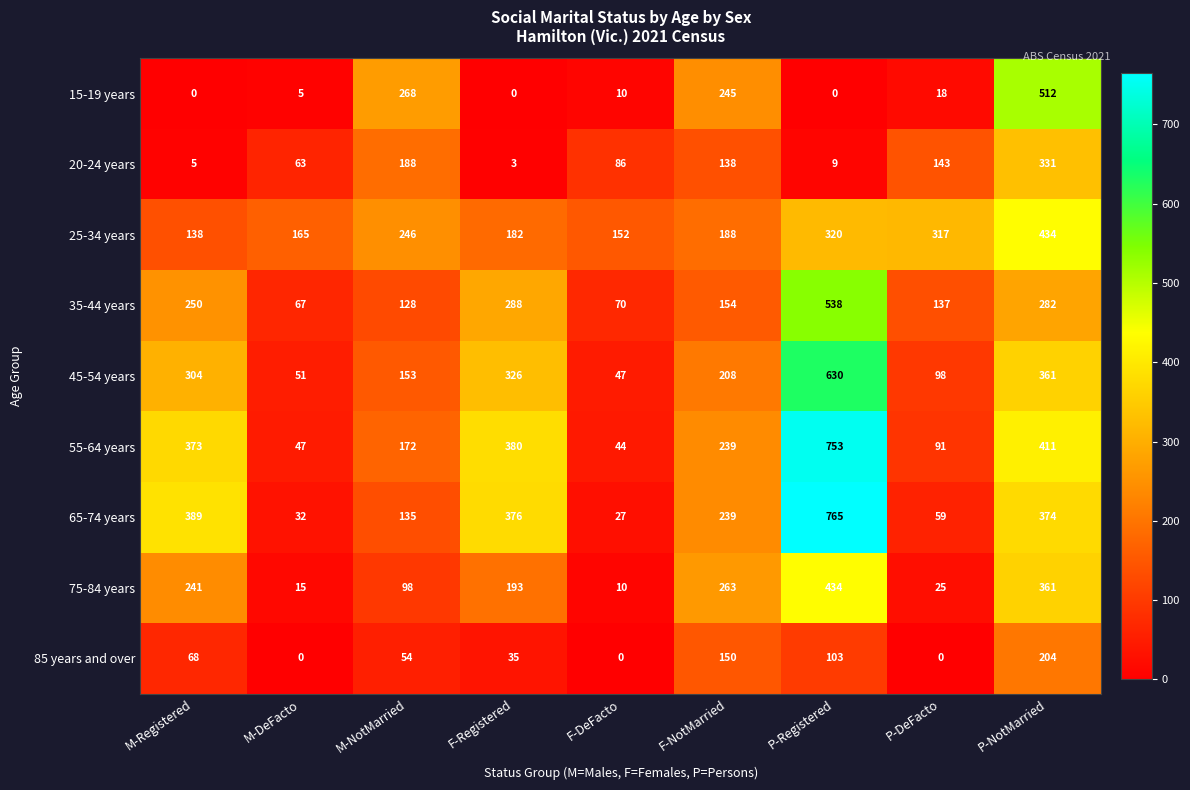

List the labels in order of 25-34 years value, largest first.

P-NotMarried, P-Registered, P-DeFacto, M-NotMarried, F-NotMarried, F-Registered, M-DeFacto, F-DeFacto, M-Registered